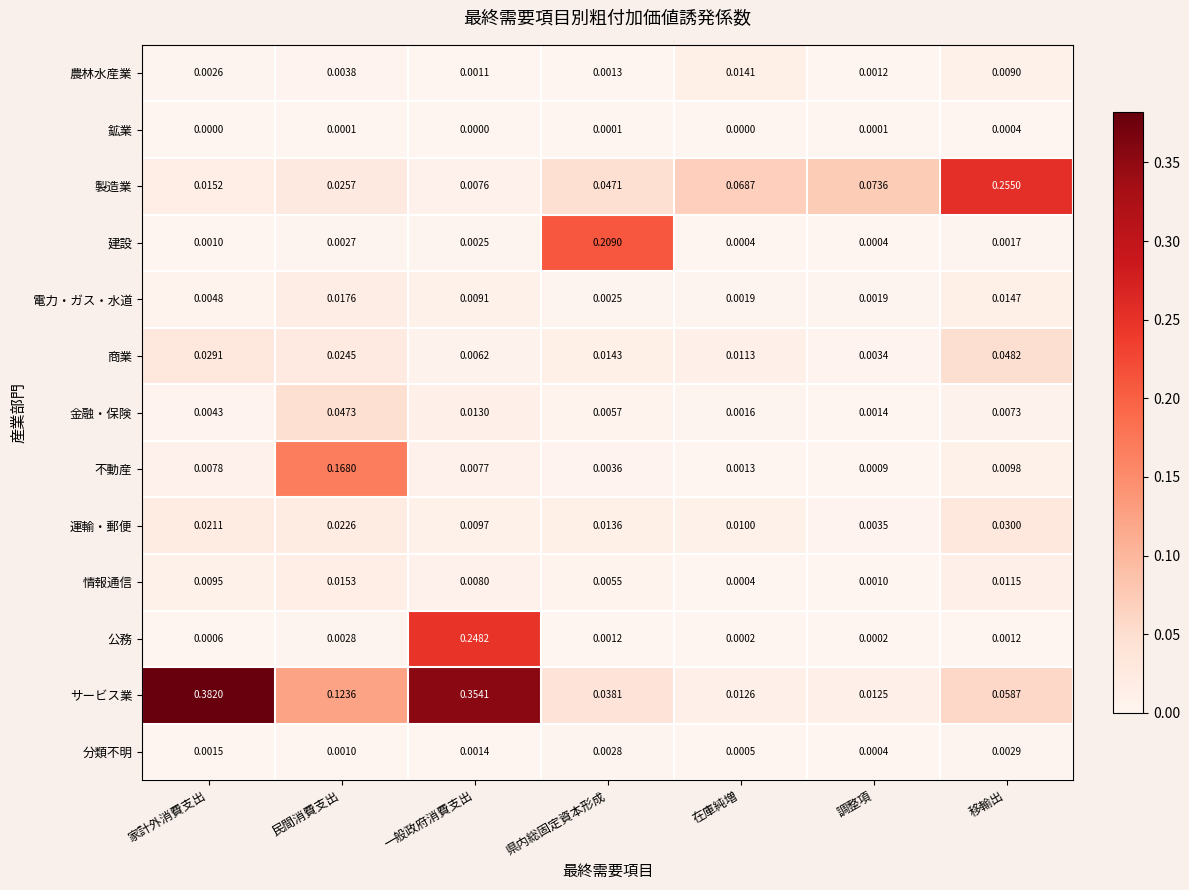

List the series in order of their peak value, highest first.

サービス業, 製造業, 公務, 建設, 不動産, 商業, 金融・保険, 運輸・郵便, 電力・ガス・水道, 情報通信, 農林水産業, 分類不明, 鉱業